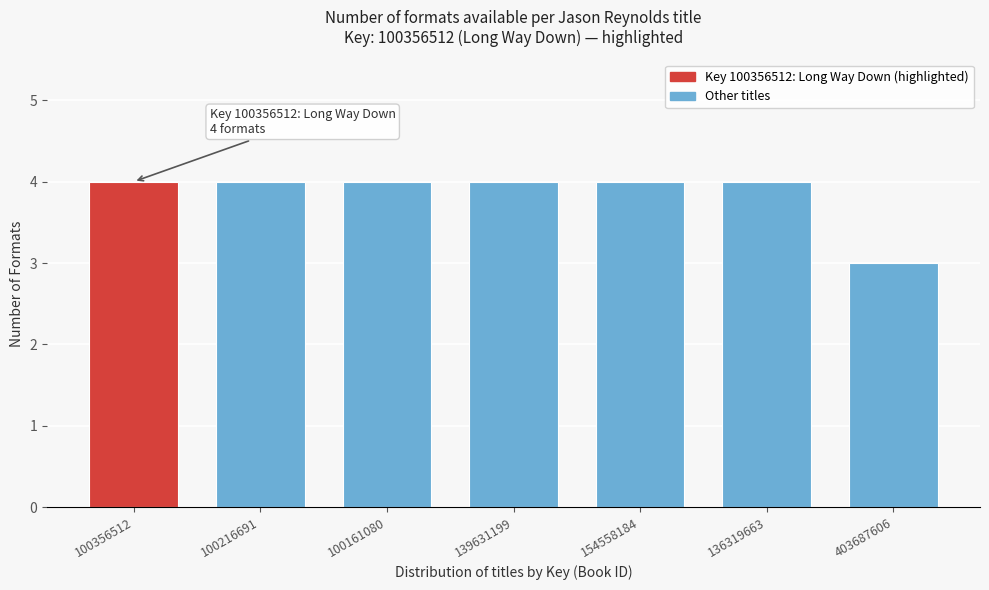

Reading right to left, extract all data points from this chart.

3	4	4	4	4	4	4